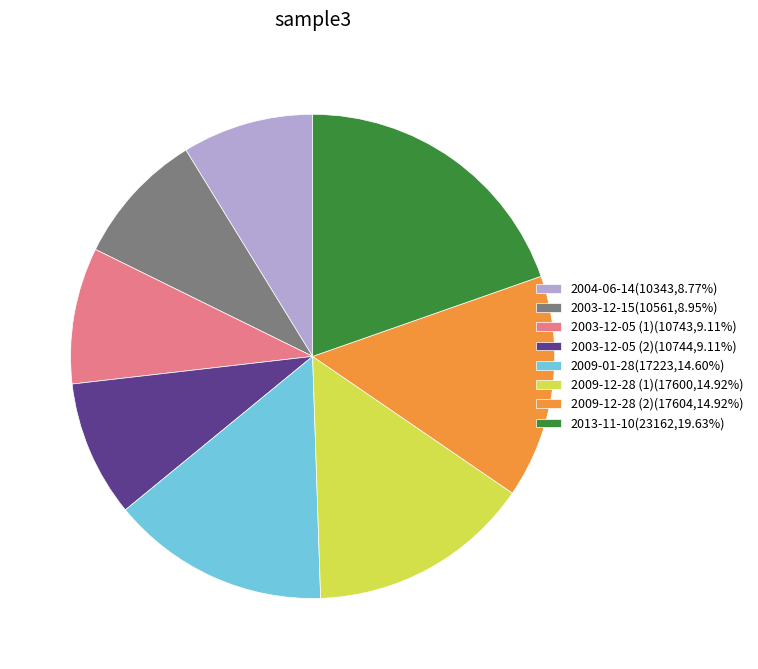

Does 2003-12-05 (1) account for over 50% of the chart?

No